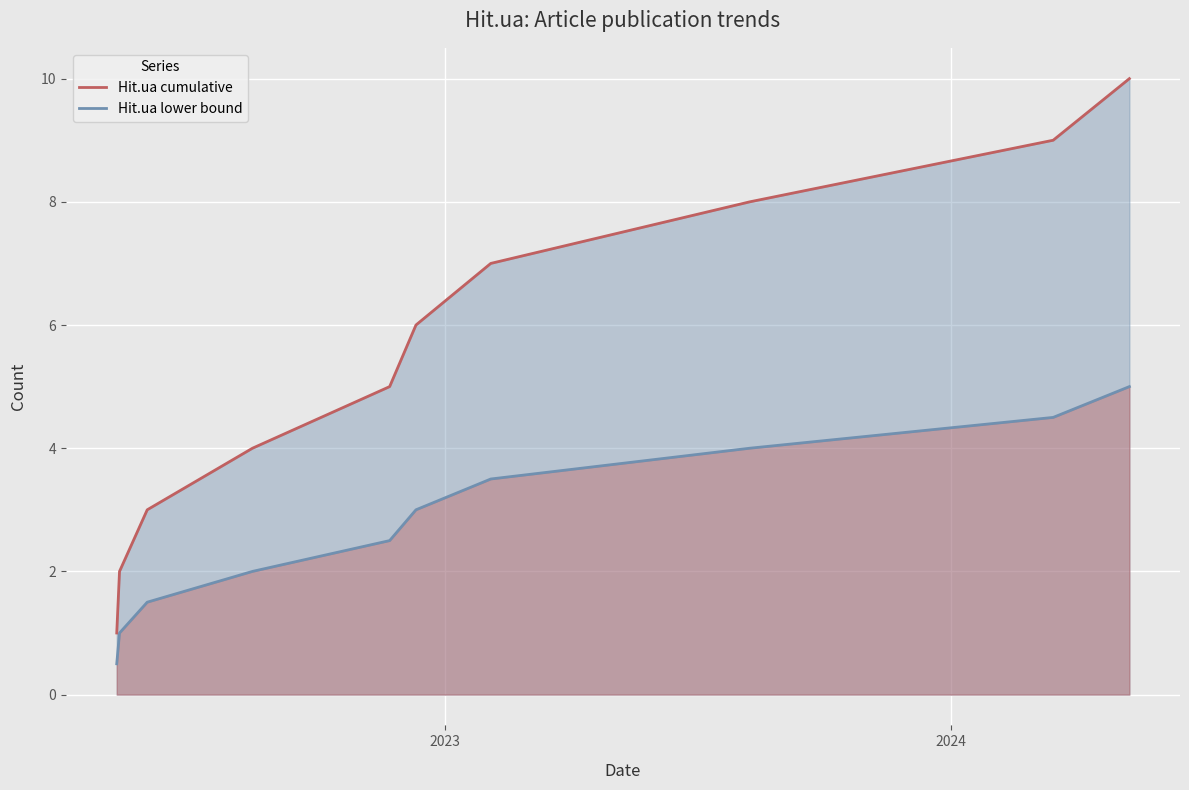

True or false: Hit.ua cumulative and Hit.ua lower bound cross at least once.

False